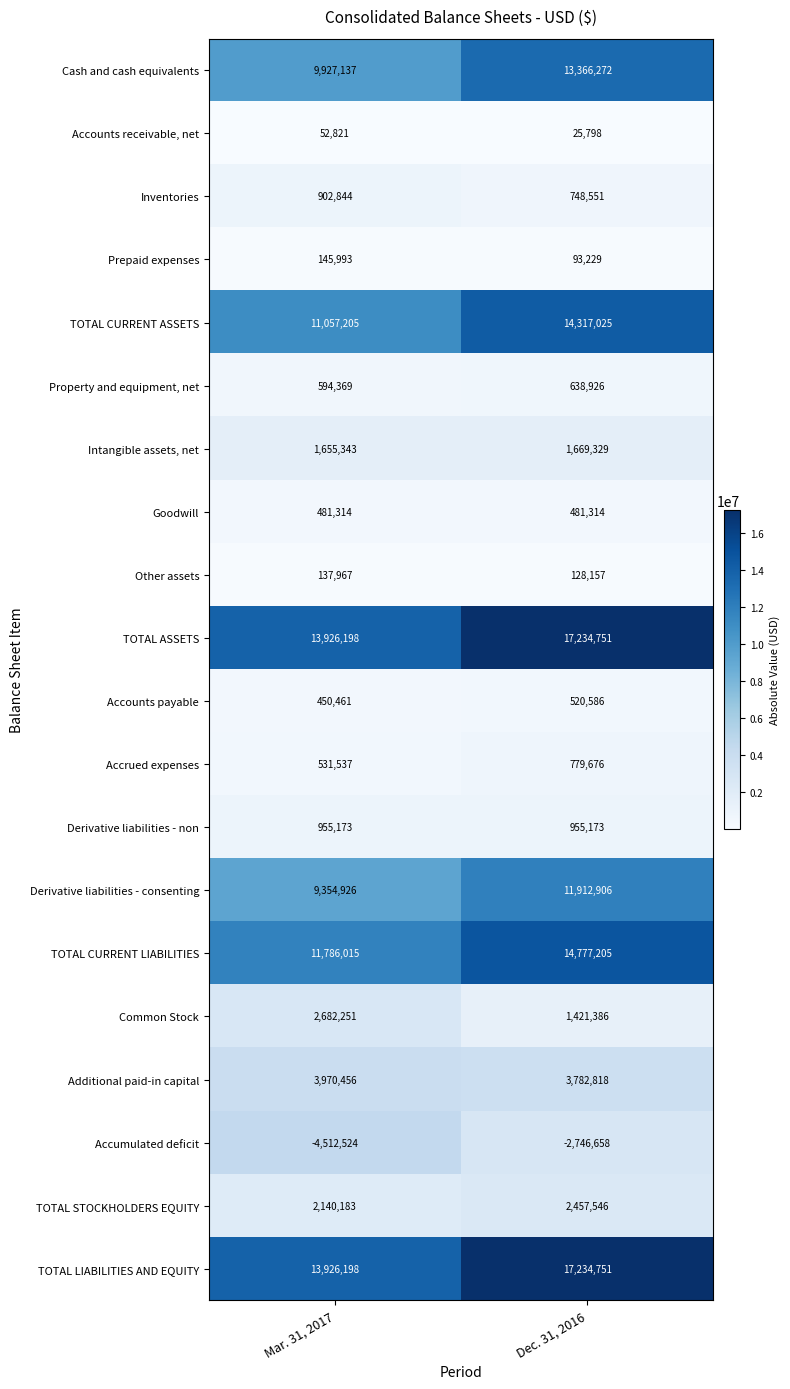

Read the TOTAL CURRENT LIABILITIES value at Mar. 31, 2017.

11786015